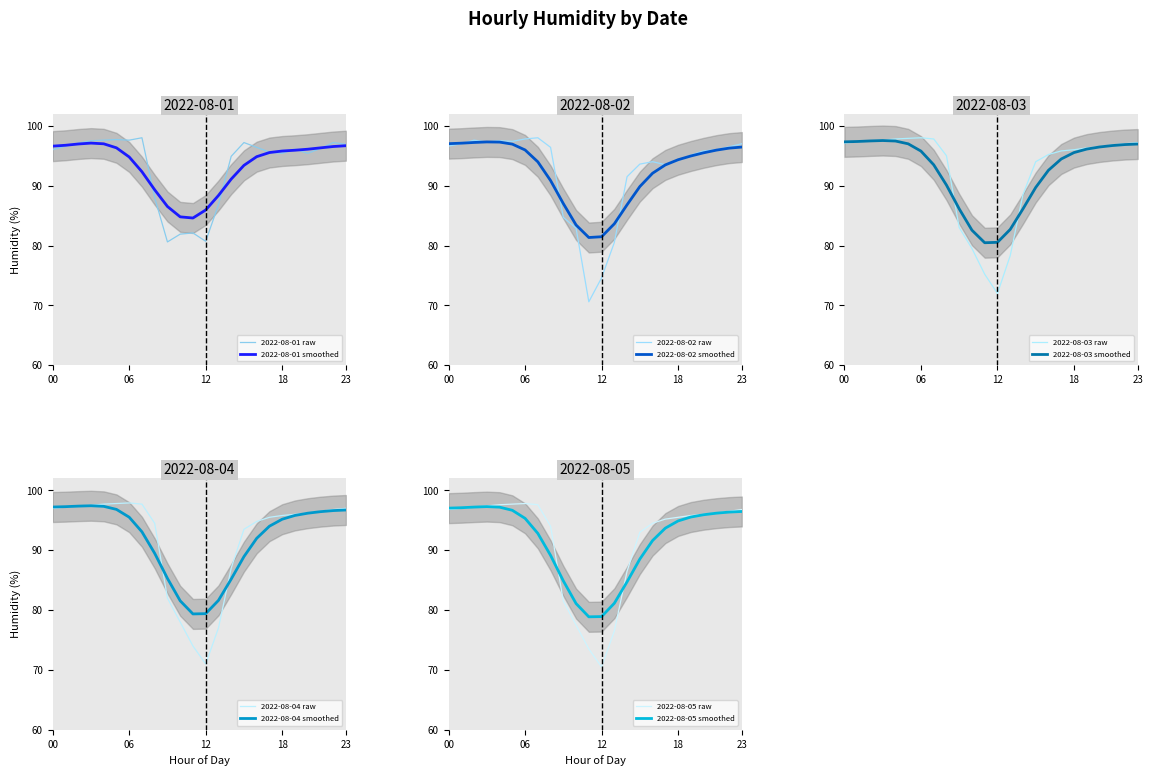

What is the label of the 16th point from the right?

08:00